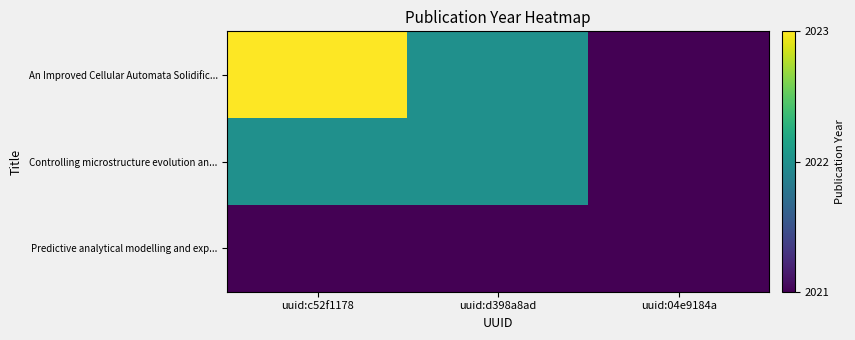

Which series changed the most between uuid:d398a8ad and uuid:04e9184a?

An Improved Cellular Automata Solidific...